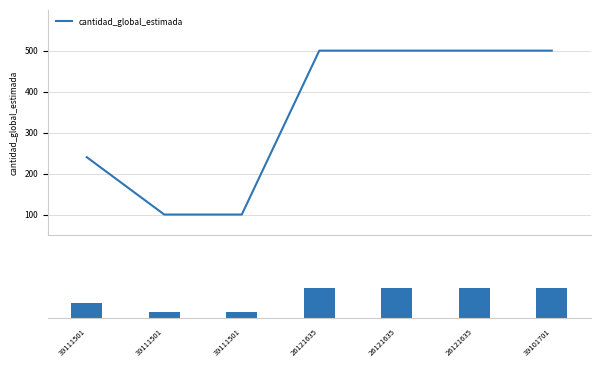

The cantidad_global_estimada (scaled) series shows 50 at 39101701. True or false?

True